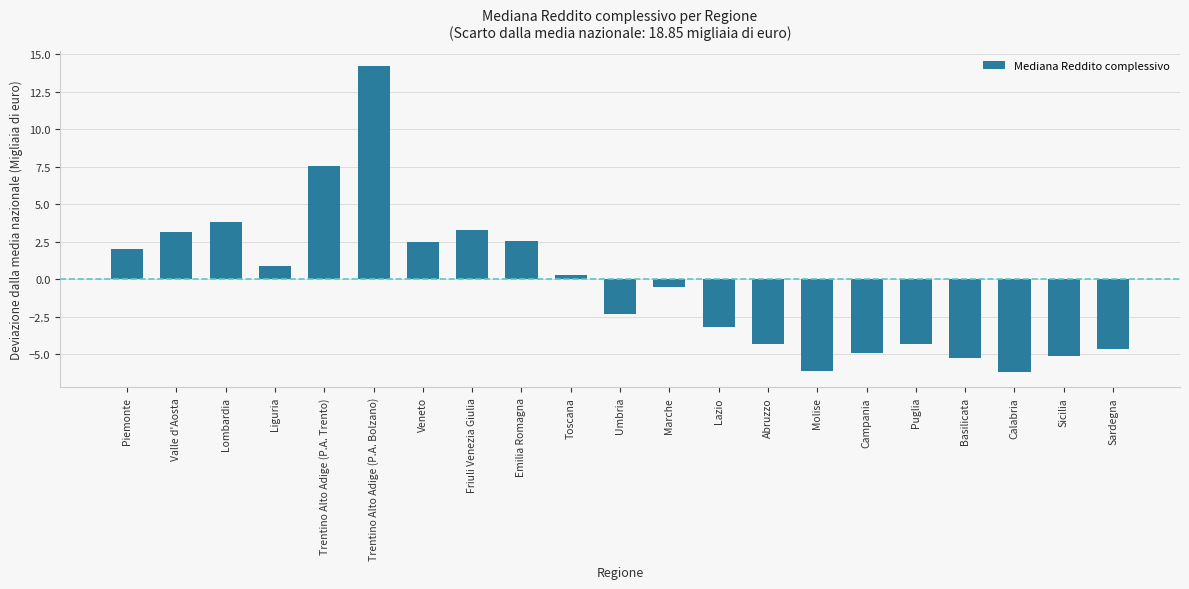

What is the difference between the maximum and minimum values?

20.4